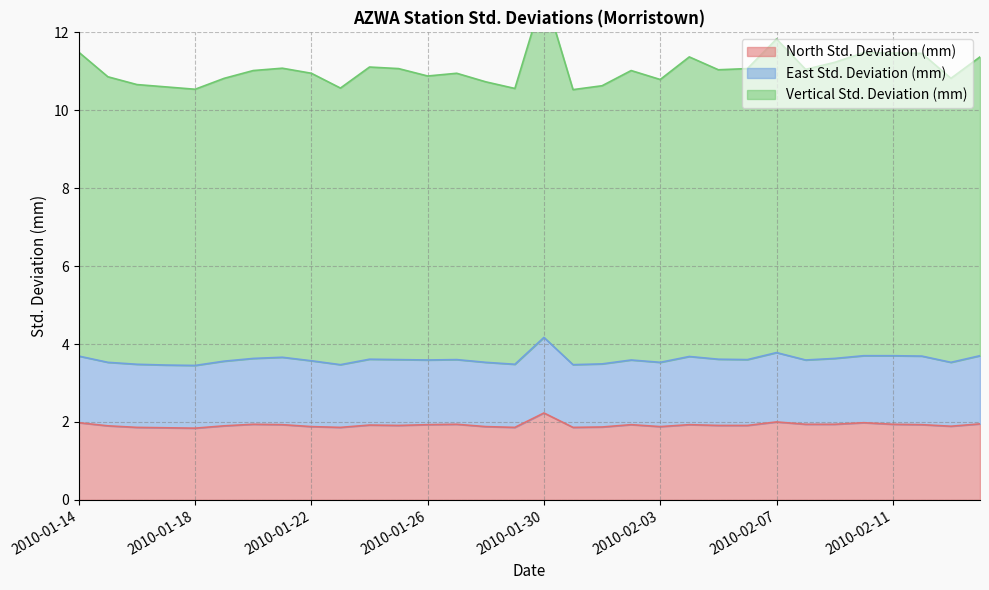

Between 2010-02-12 and 2010-01-29, which is larger?

2010-02-12